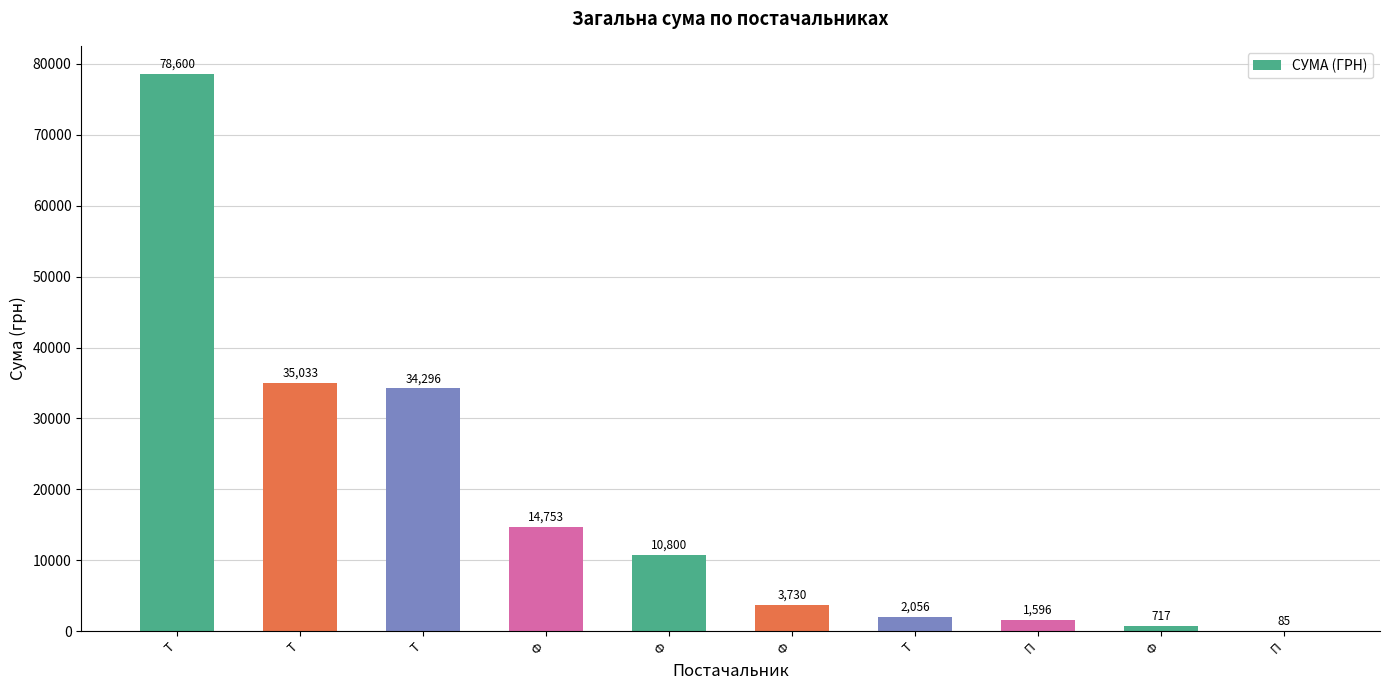

What is the label of the 4th bar from the left?

Ф